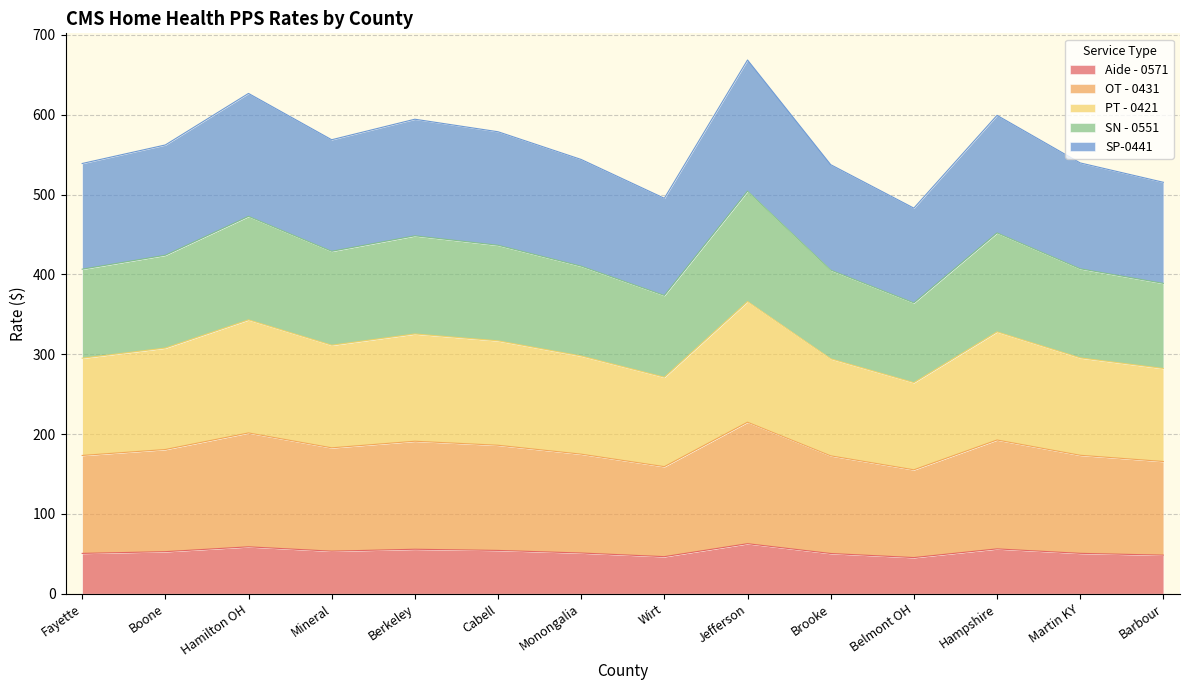

What are all the series names shown in the legend?

Aide - 0571, OT - 0431, PT - 0421, SN - 0551, SP-0441